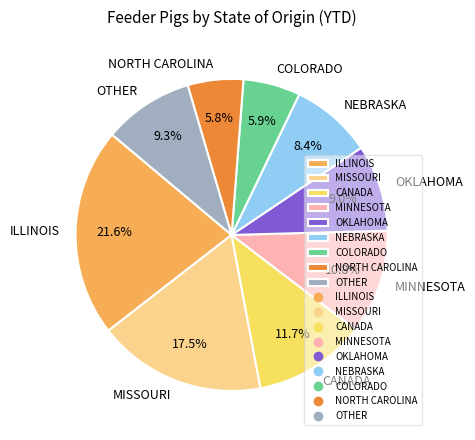

Combined, do NEBRASKA and OKLAHOMA account for over 50%?

No